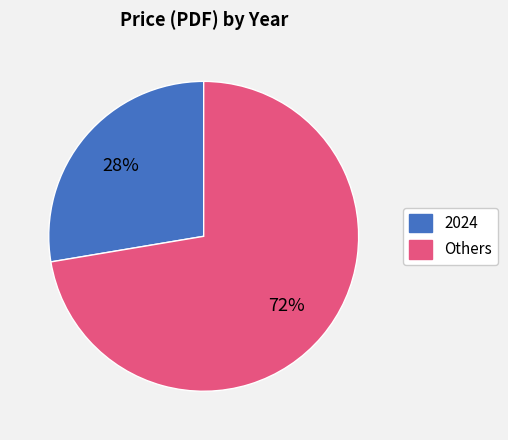

Does any single category account for the majority?

Yes